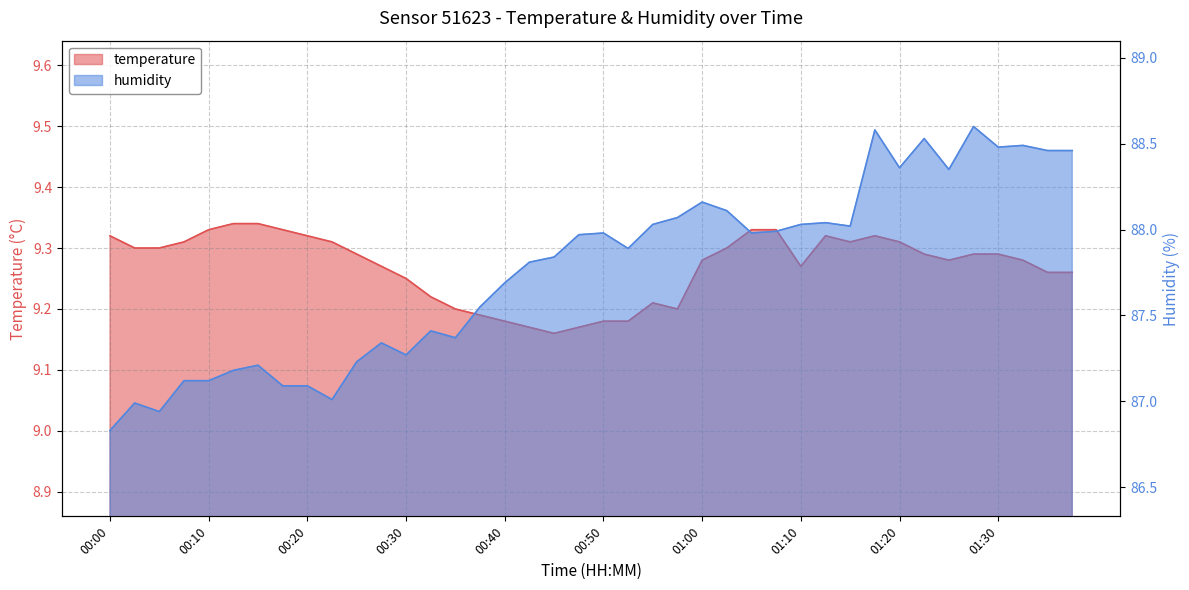

What is the label of the 28th point from the left?

01:08